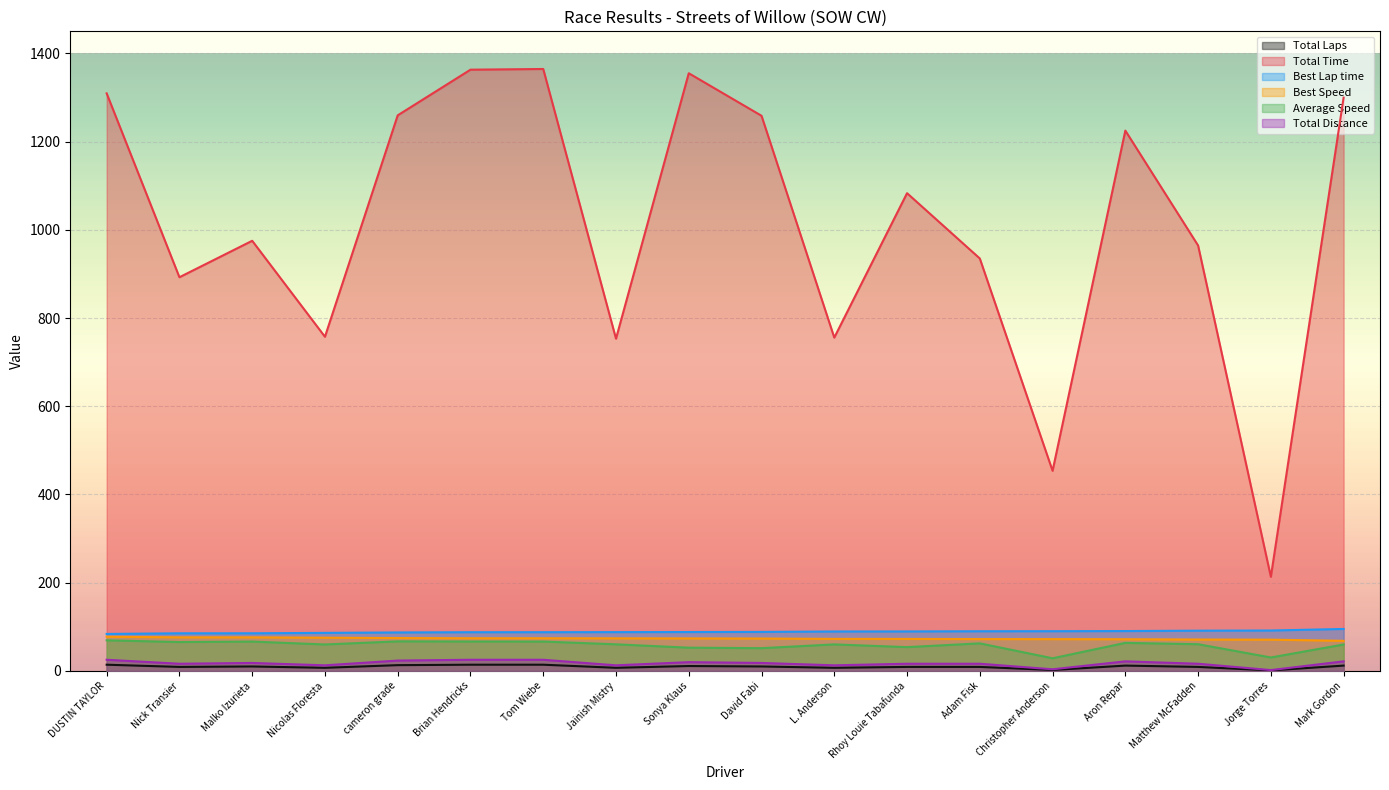

Where does the Total Time series first go above 1083?

DUSTIN TAYLOR